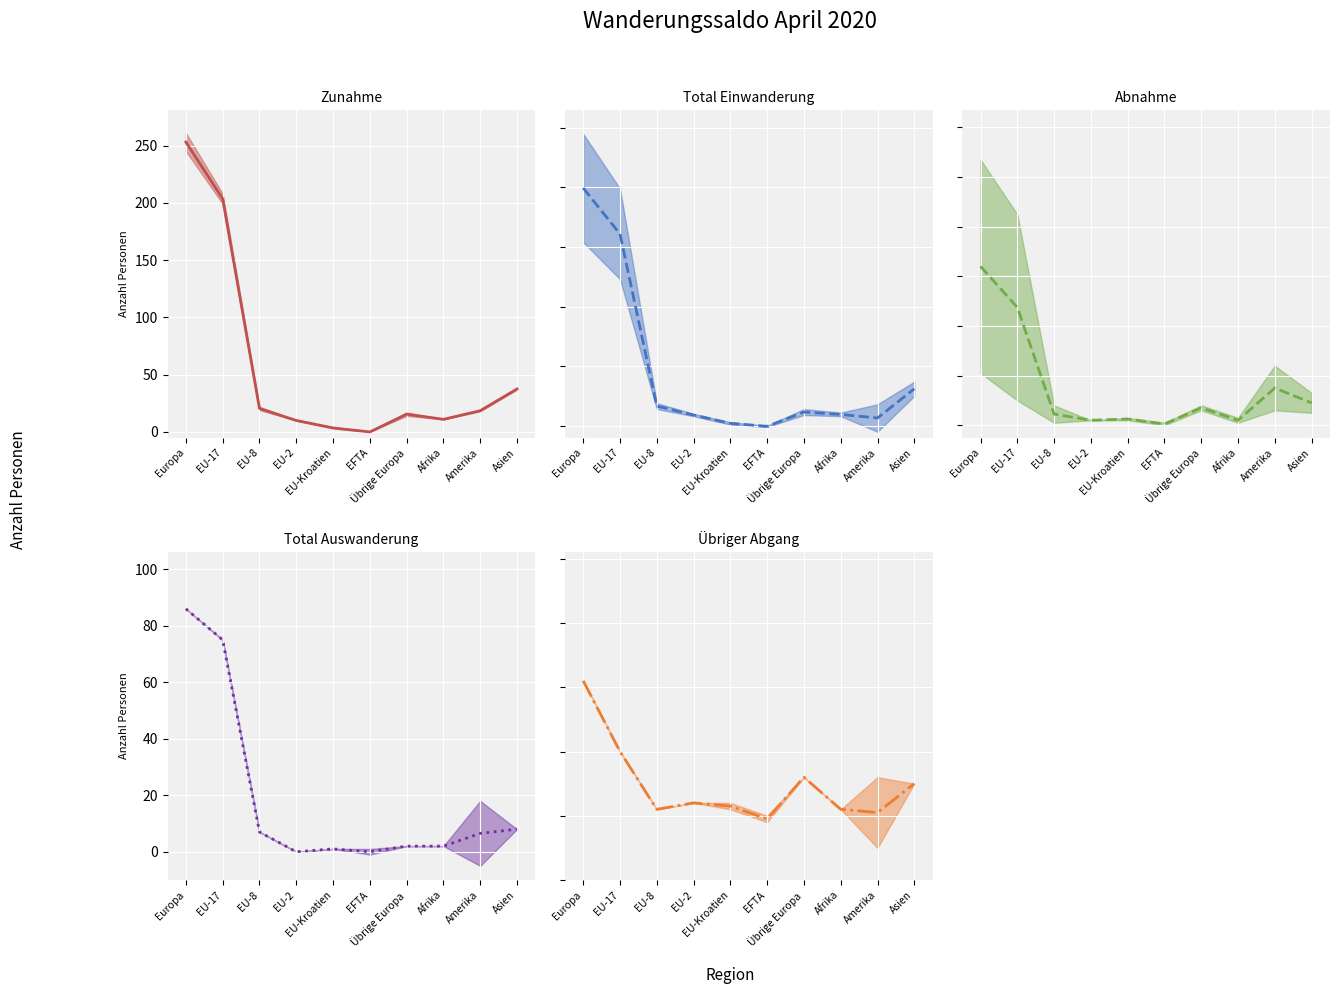

How many values in Total Einwanderung (mid) are below zero?

1